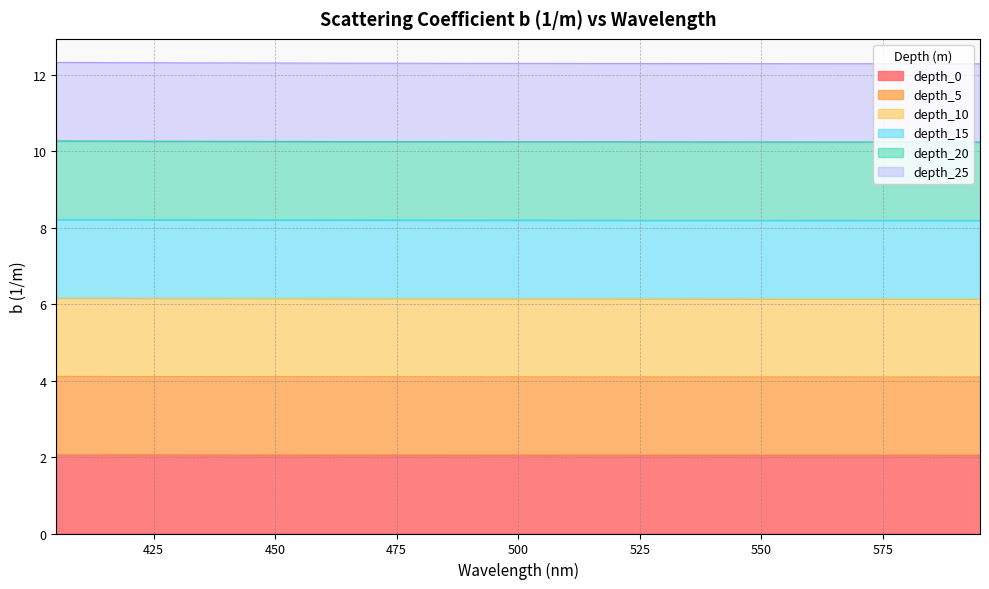

Count the depth_20 values in the range 10 to 11.

20